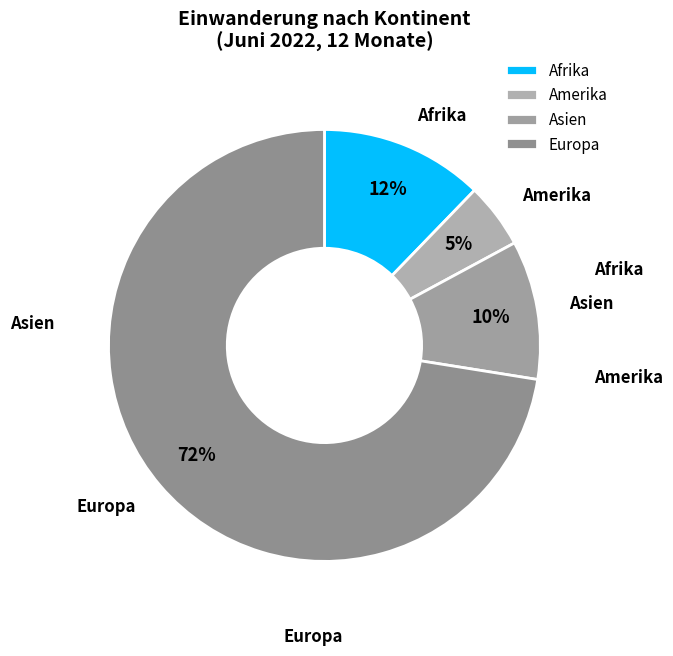

To the nearest percent, what portion does Amerika represent?

5%